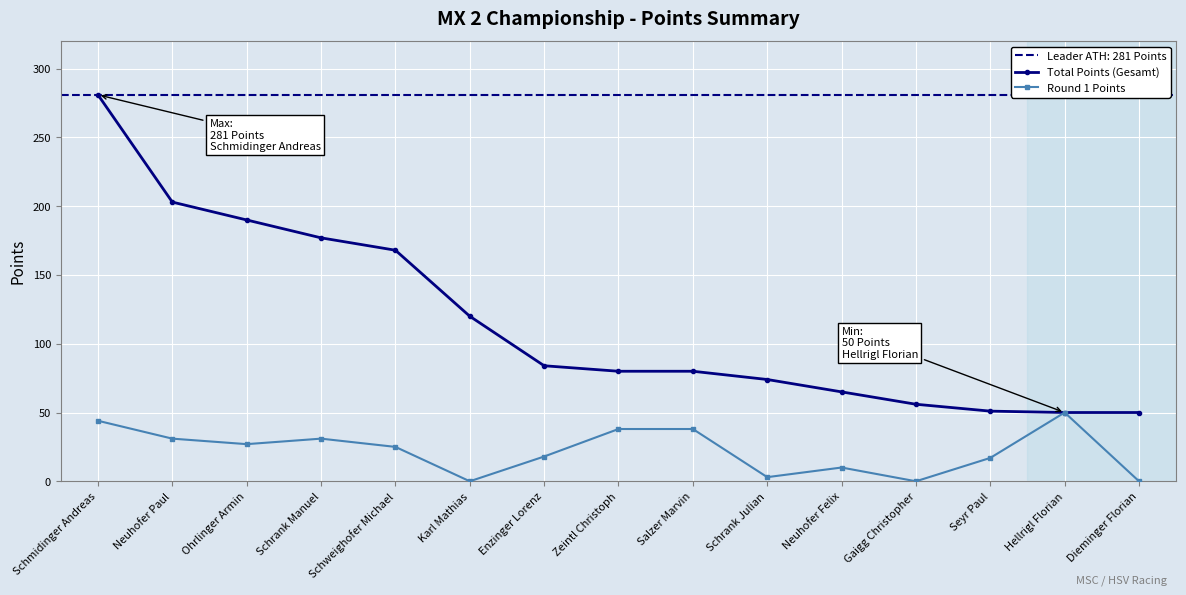

True or false: Total Points (Gesamt) and Round 1 Points intersect in this chart.

False